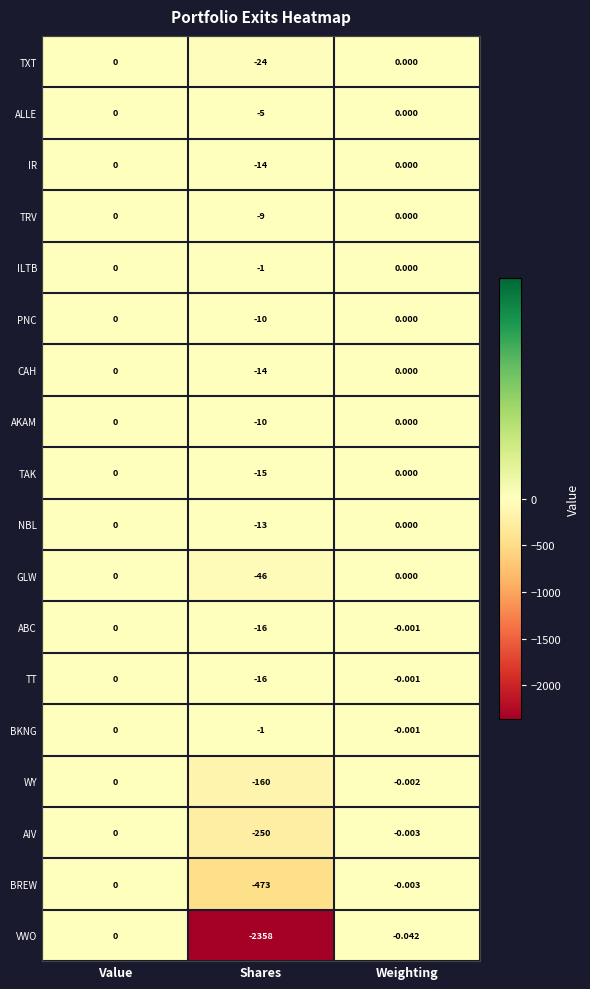

Which series has the widest spread of values?

VWO